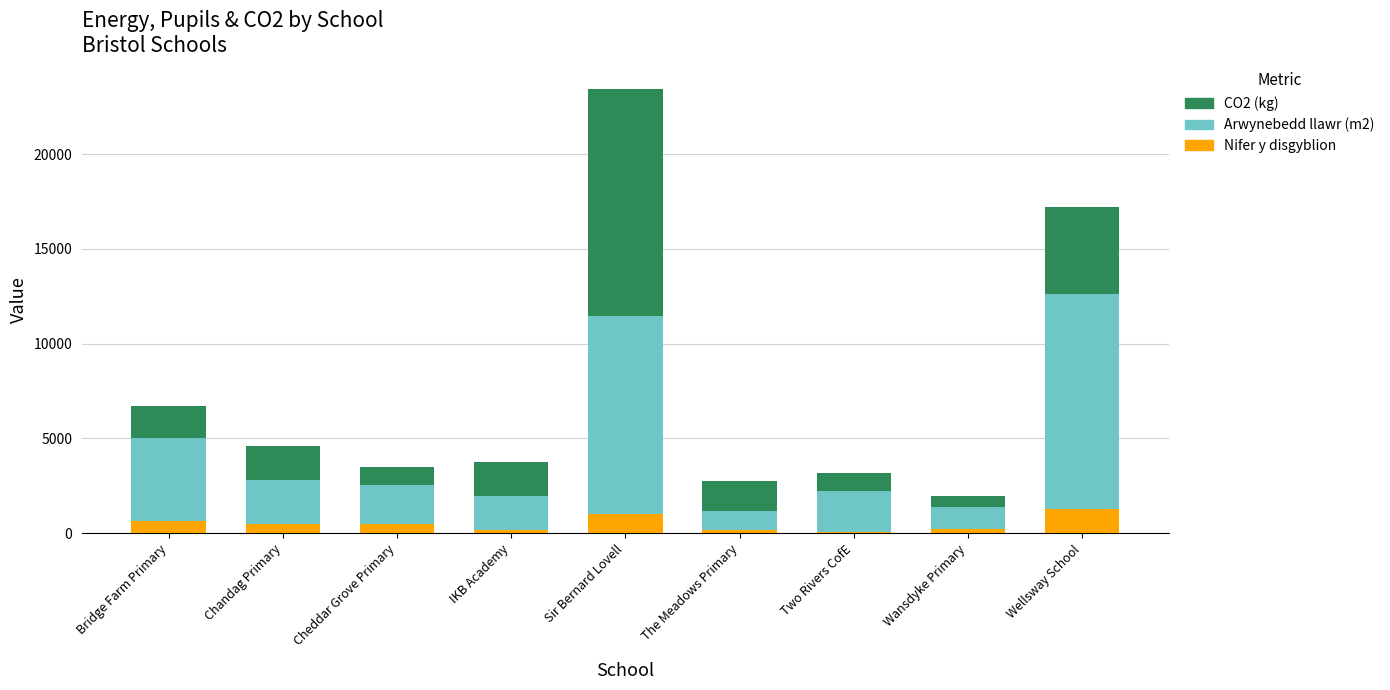

What is the sum of all Nifer y disgyblion values?

4419